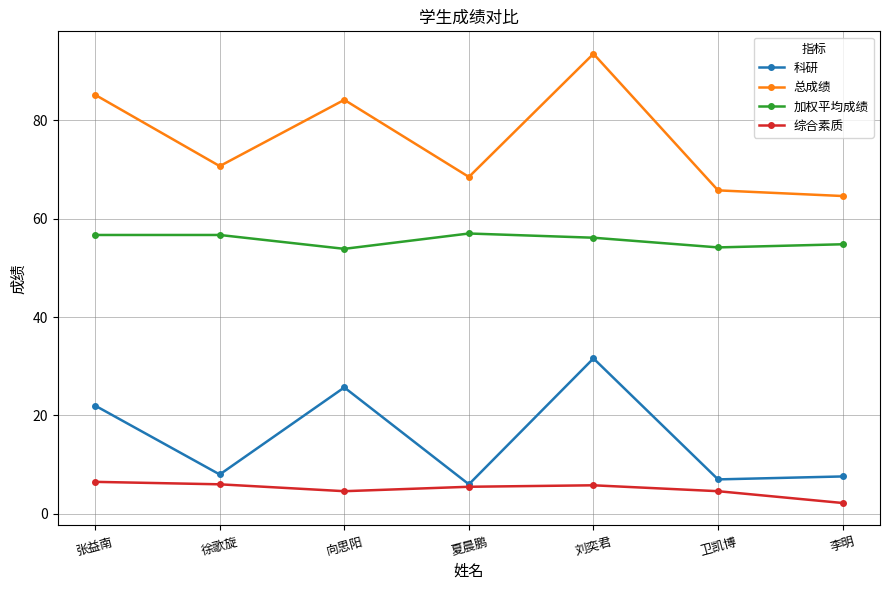

True or false: 总成绩 and 综合素质 intersect in this chart.

False